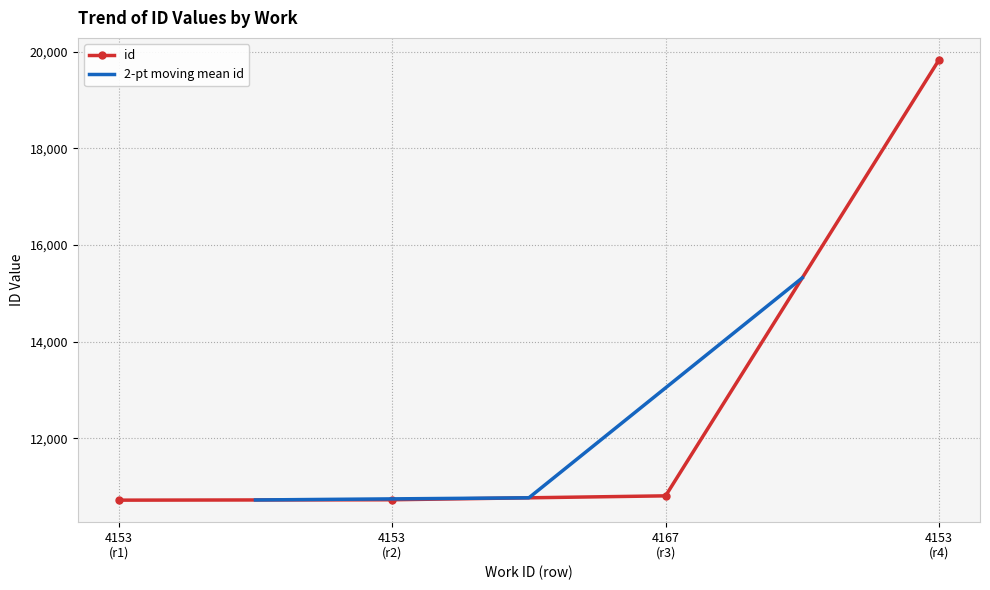

What is the value of the id point at the 3rd from the left?

10809